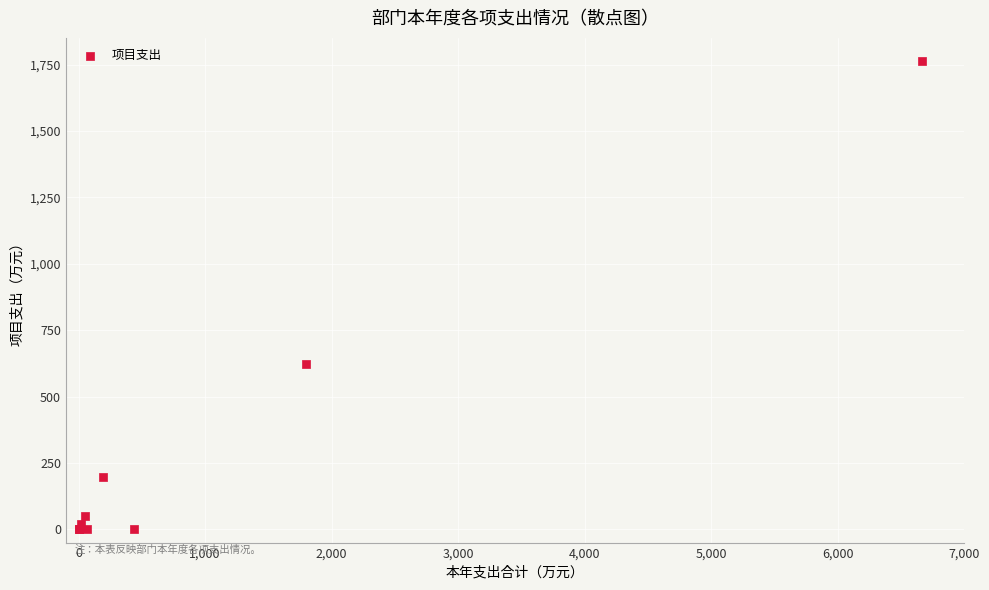

What Y value in the scatter plot is closest to 881?

623.4